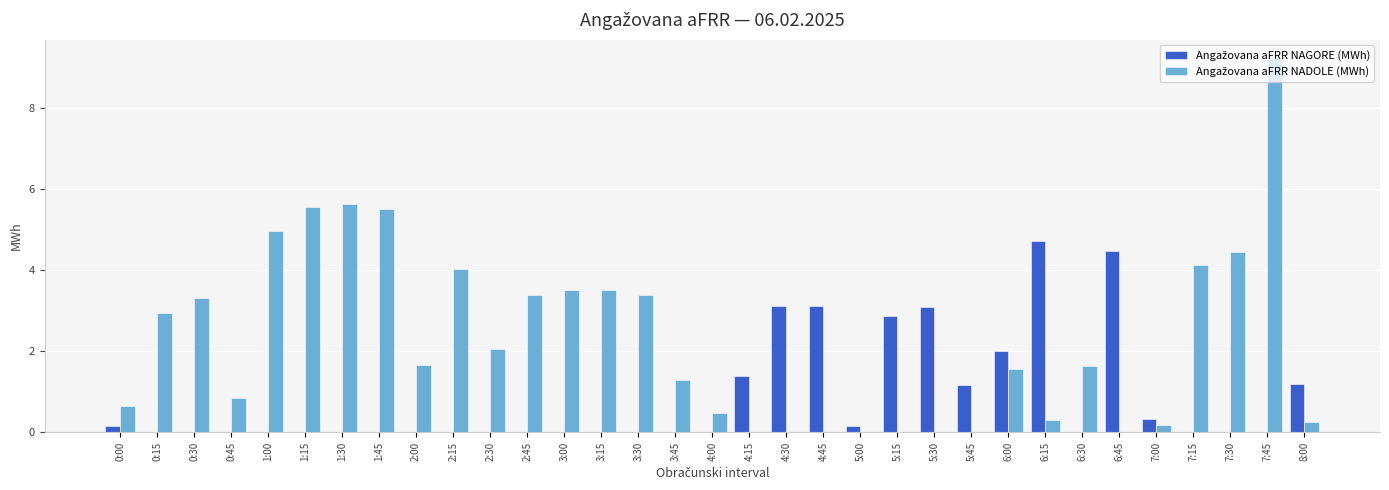

Which label corresponds to the largest value in the chart?

7:45